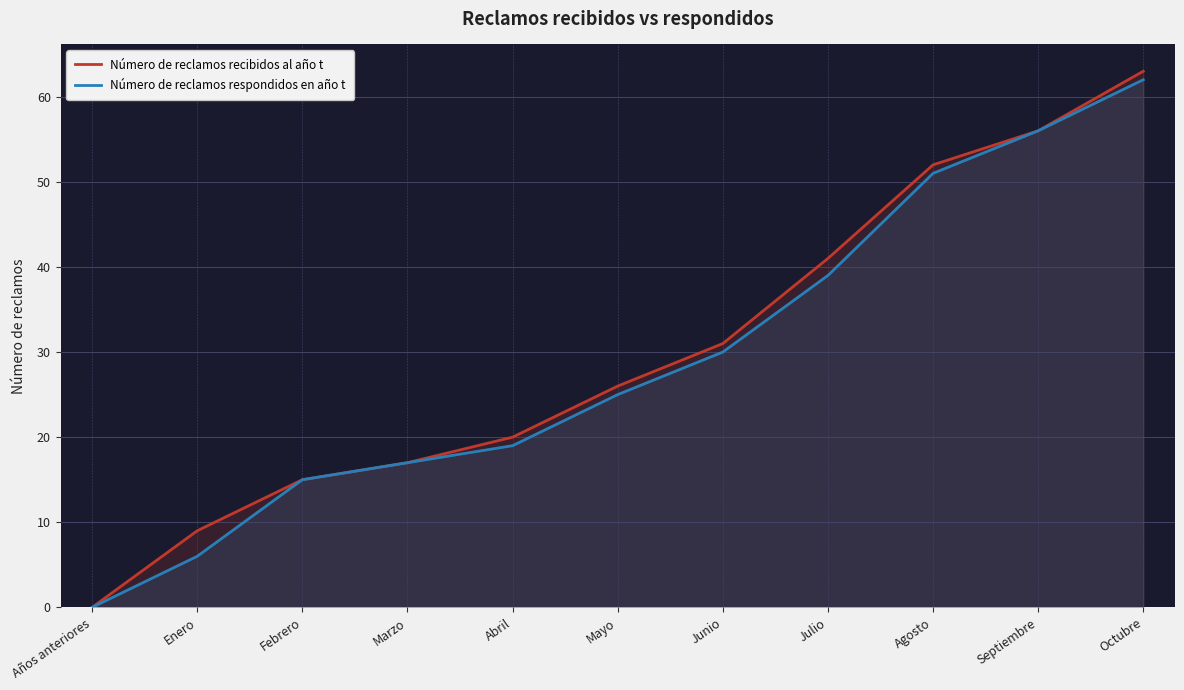

True or false: Número de reclamos recibidos al año t and Número de reclamos respondidos en año t intersect in this chart.

False